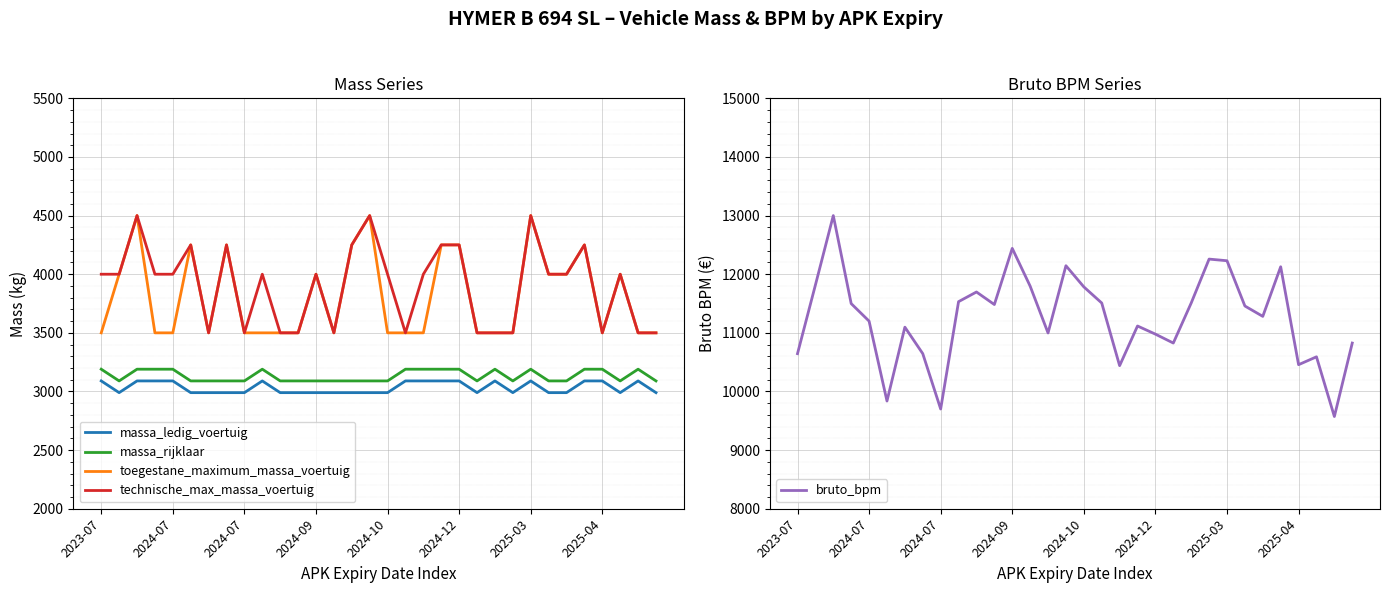

Which series has the largest range (max minus min)?

bruto_bpm